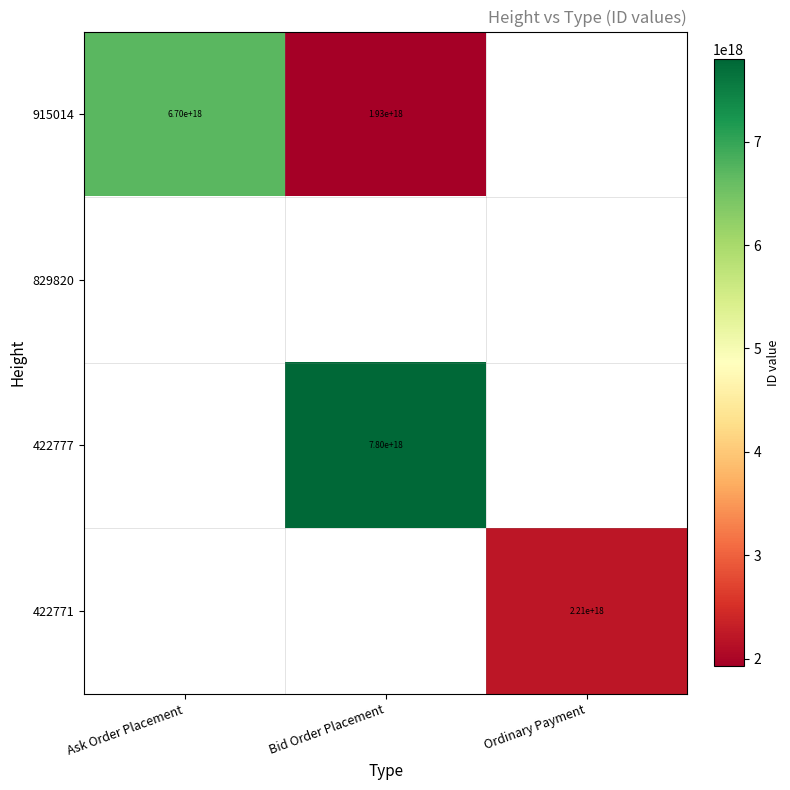

The value of 915014 at Bid Order Placement is 2836417234115036672. True or false?

False